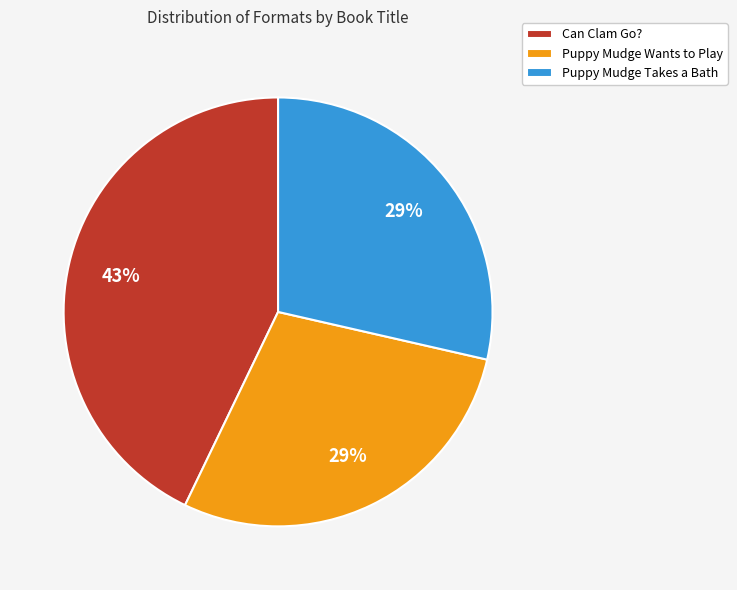

Is there a majority slice in this chart?

No